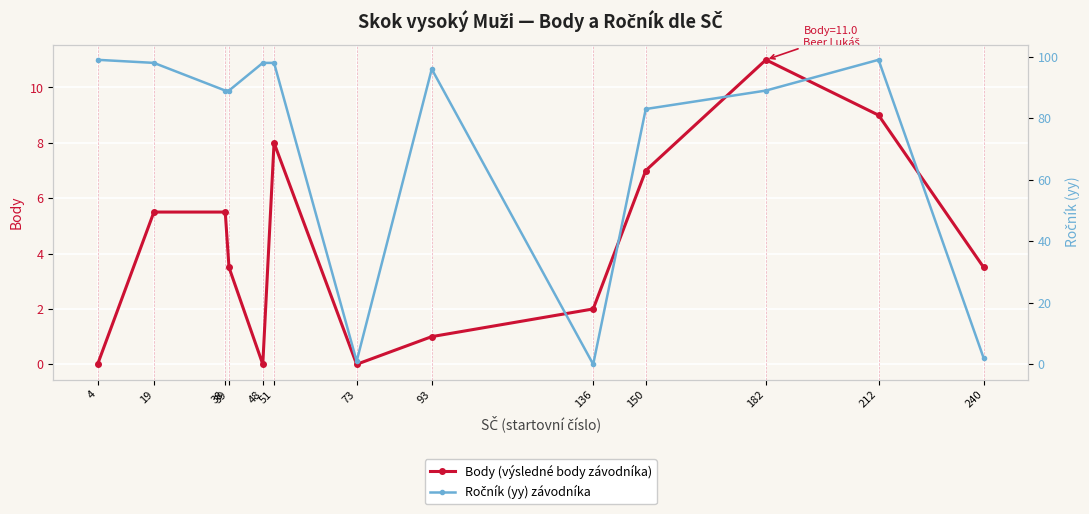

What is the value of the Ročník (yy) závodníka point at the 11th from the left?

89.0